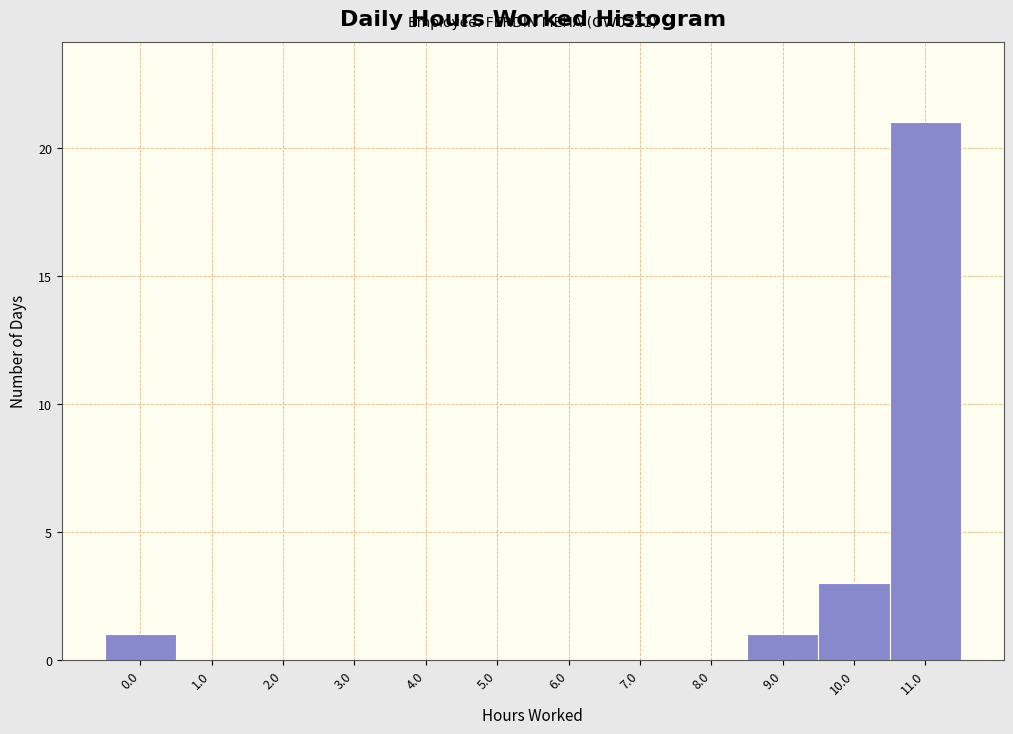

Reading left to right, list all the values displayed in this chart.

0.0=1	1.0=0	2.0=0	3.0=0	4.0=0	5.0=0	6.0=0	7.0=0	8.0=0	9.0=1	10.0=3	11.0=21